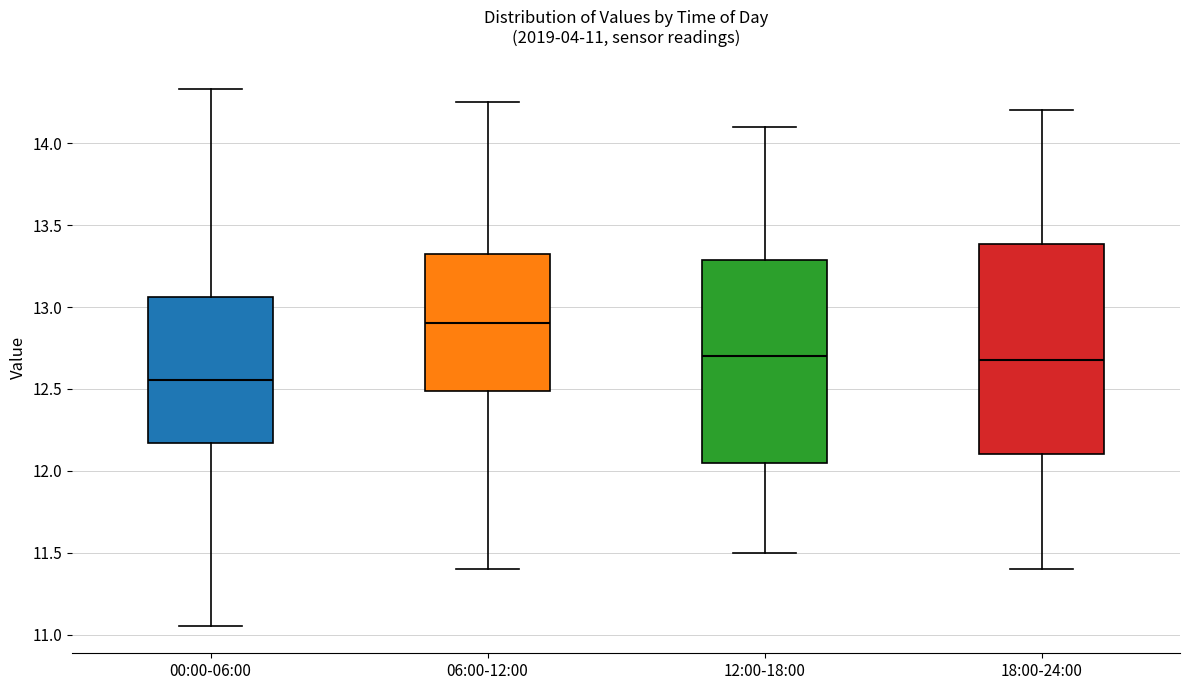

Which box's median line is the highest?

06:00-12:00